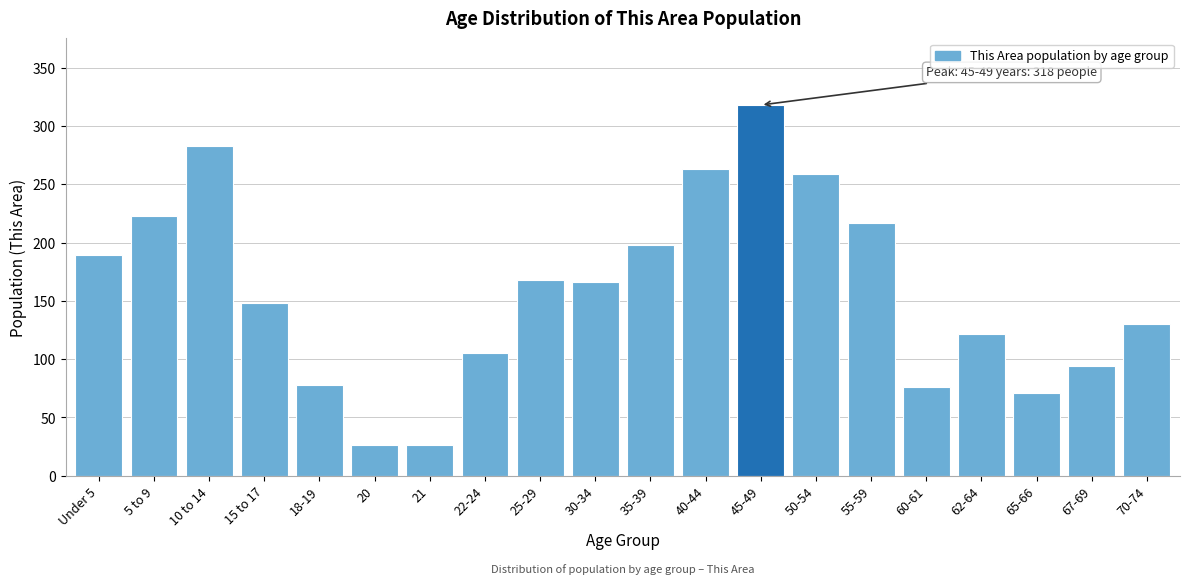

Reading right to left, transcribe all the data shown in this chart.

70-74=130	67-69=94	65-66=71	62-64=122	60-61=76	55-59=217	50-54=259	45-49=318	40-44=263	35-39=198	30-34=166	25-29=168	22-24=105	21=26	20=26	18-19=78	15 to 17=148	10 to 14=283	5 to 9=223	Under 5=189